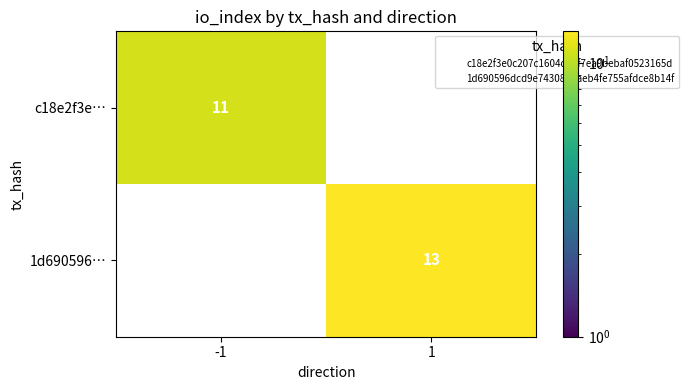

Between 1 and -1, which is larger?

-1